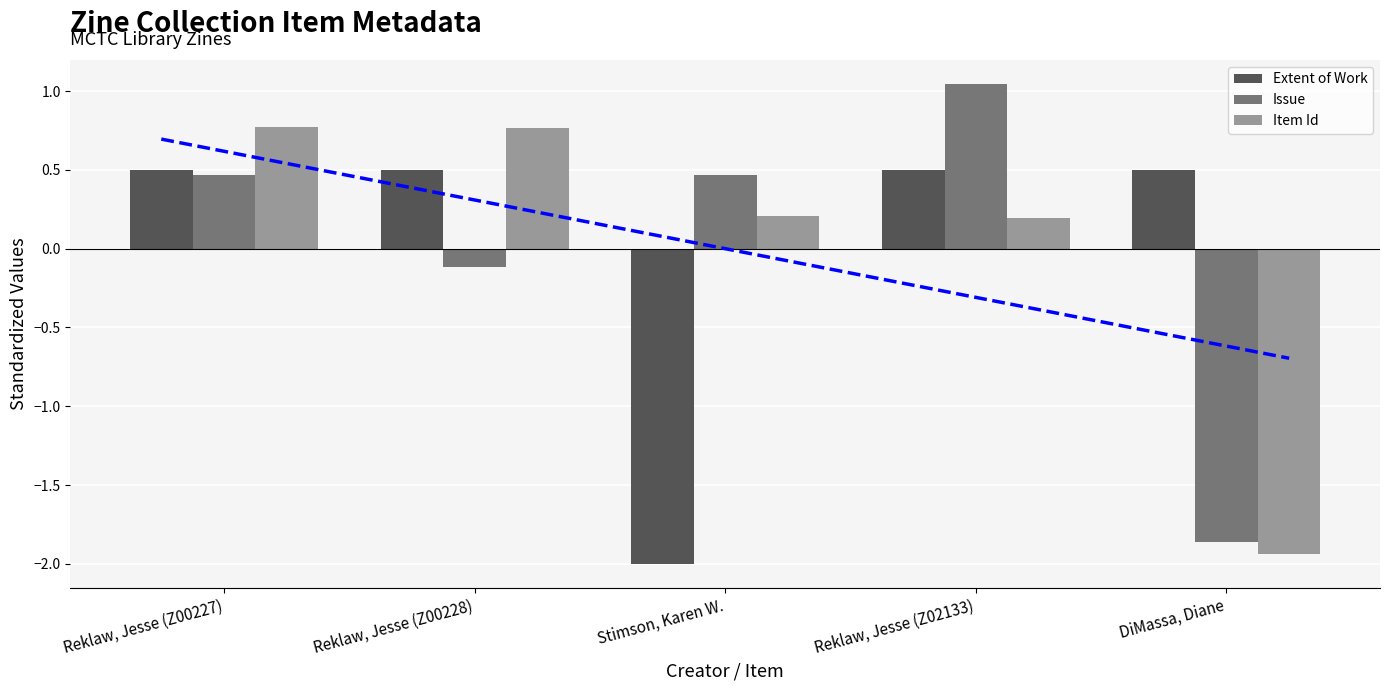

What are all the series names shown in the legend?

Extent of Work, Issue, Item Id